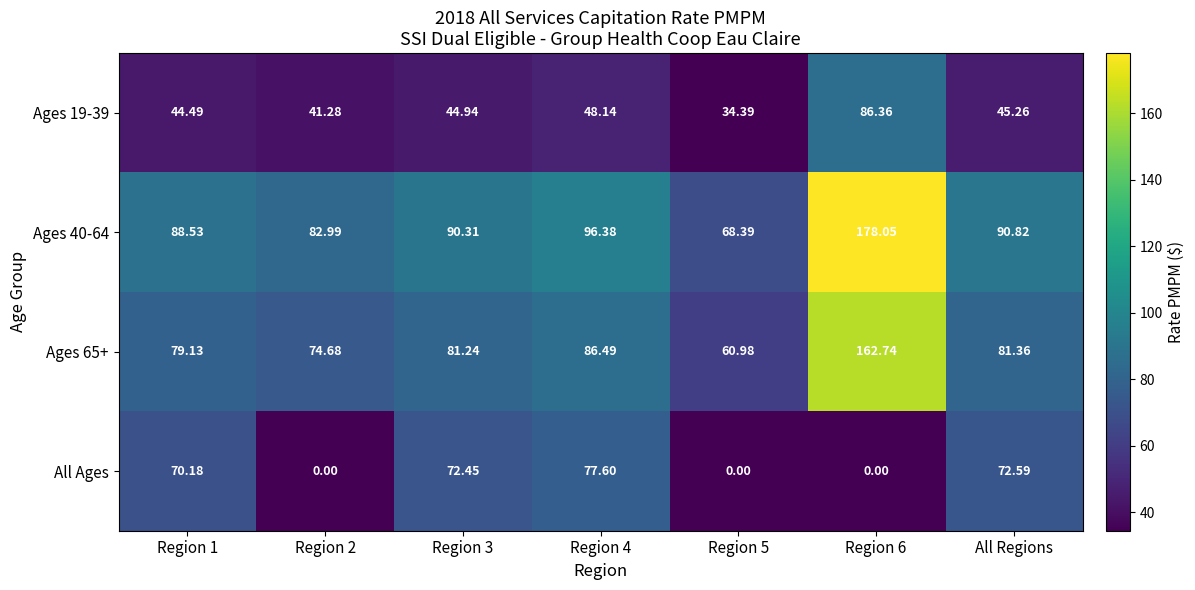

Between Region 5 and All Regions, which series saw the biggest shift?

All Ages